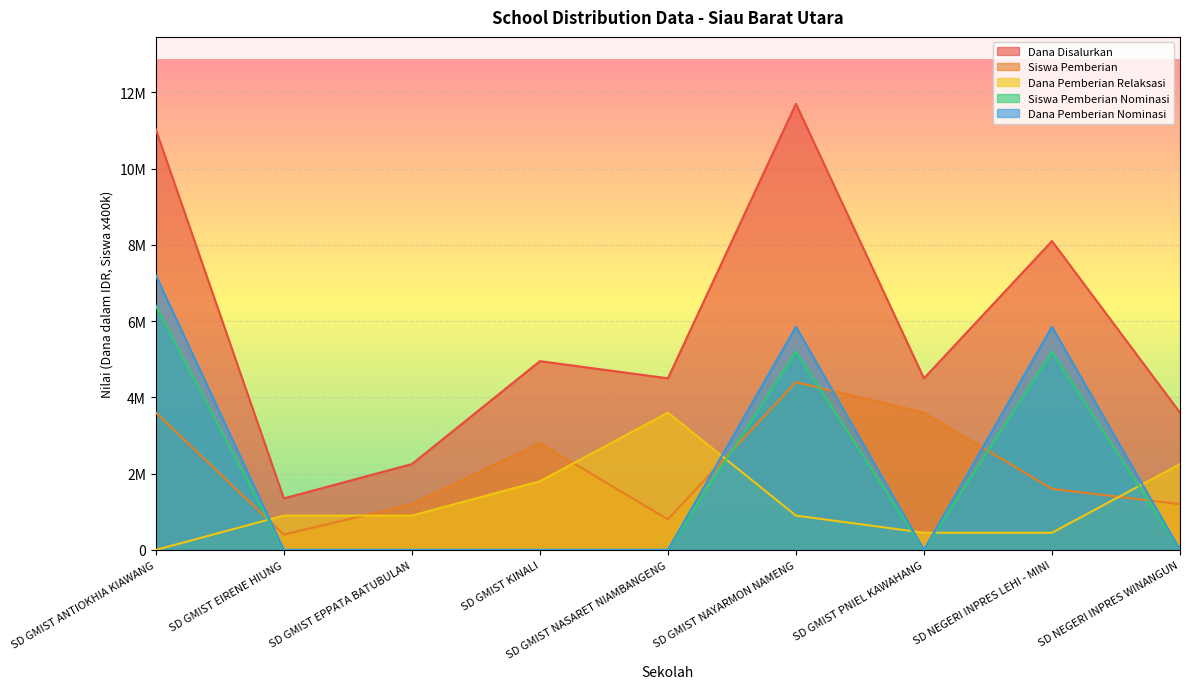

The value of Dana Pemberian Nominasi at SD GMIST NAYARMON NAMENG is 7750274. True or false?

False